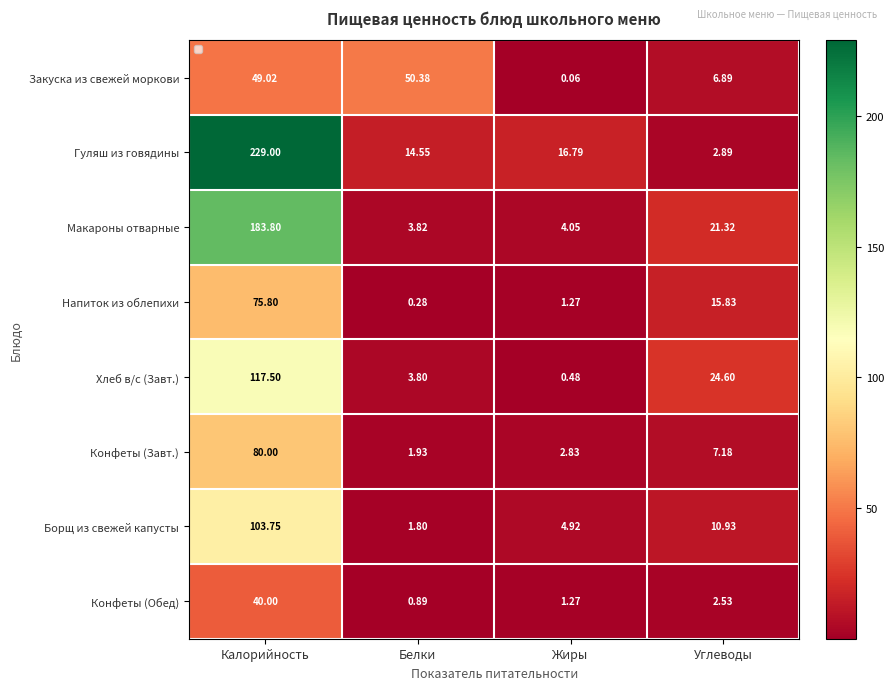

Read the Хлеб в/с (Завт.) value at Калорийность.

117.5